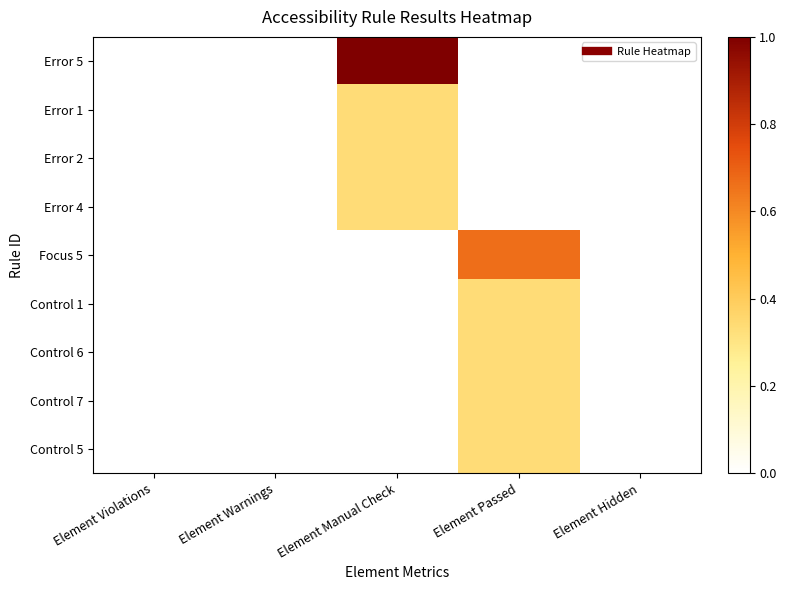

How many series are shown in this chart?

9